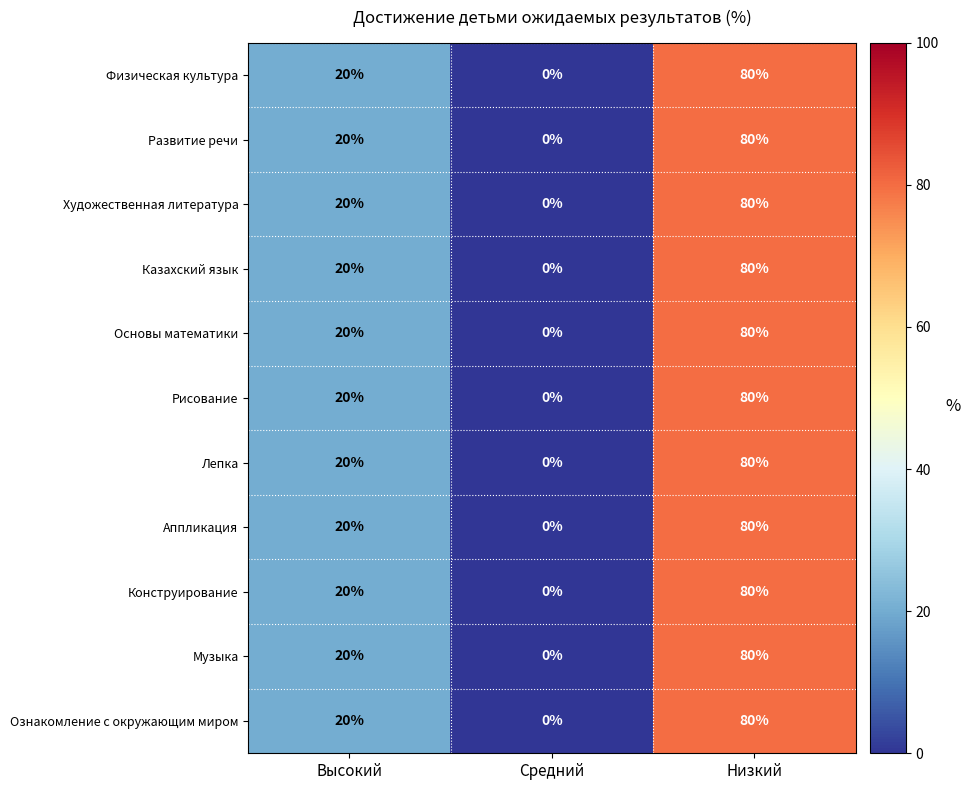

At which label is Музыка closest to 40?

Высокий